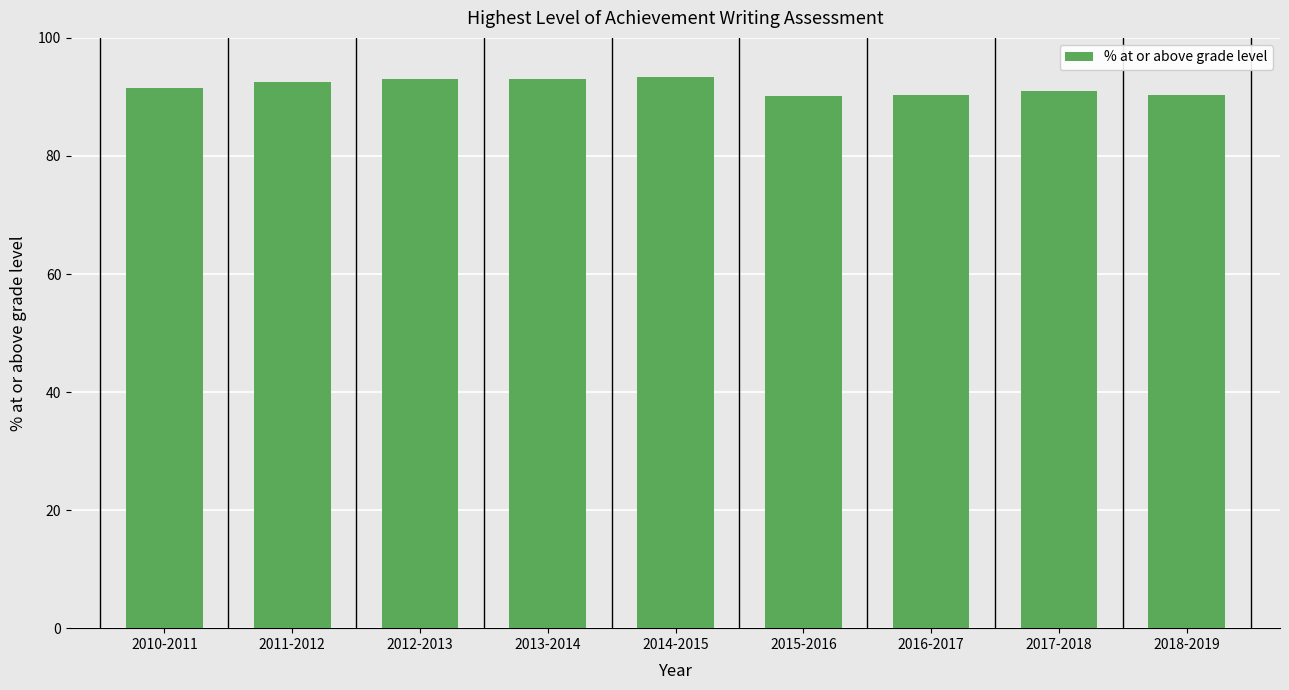

How many data points does each series have?

9